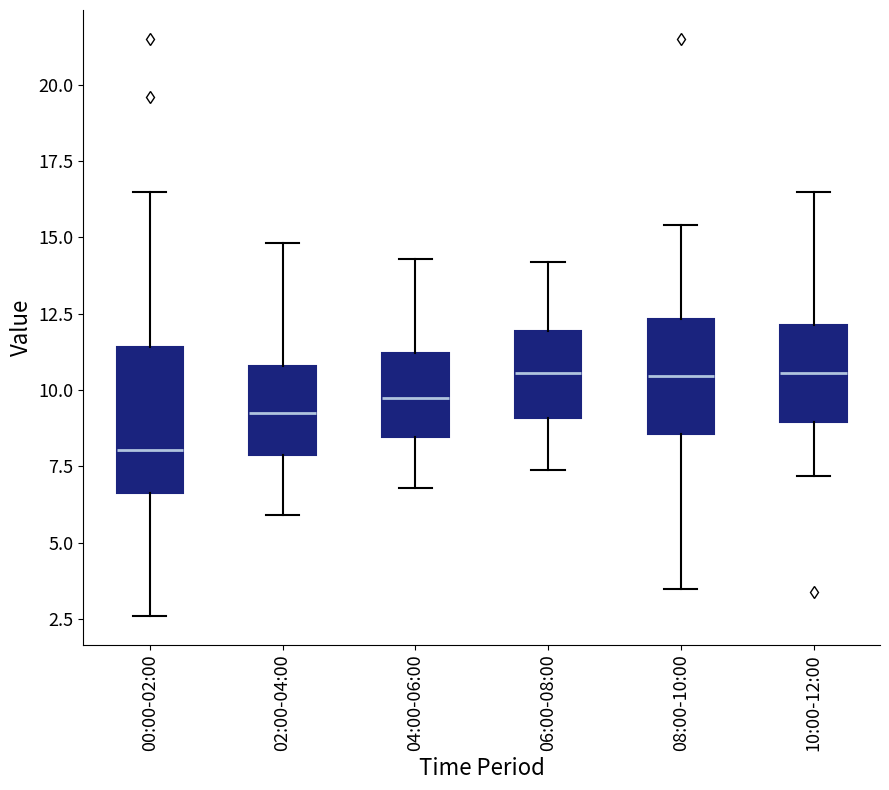

Reading left to right, transcribe this box plot: for each box, give where its median line is, the range the box spans, and where its two whiskers end, as read against the y-axis. The values are not printed on the chart, so give them approximately, as read against the axis.

00:00-02:00: median 8.0, box 6.5 to 11.5, whiskers 2.5 to 16.5
02:00-04:00: median 9.5, box 8.0 to 11.0, whiskers 6.0 to 15.0
04:00-06:00: median 10.0, box 8.5 to 11.0, whiskers 7.0 to 14.5
06:00-08:00: median 10.5, box 9.0 to 12.0, whiskers 7.5 to 14.0
08:00-10:00: median 10.5, box 8.5 to 12.5, whiskers 3.5 to 15.5
10:00-12:00: median 10.5, box 9.0 to 12.0, whiskers 7.0 to 16.5